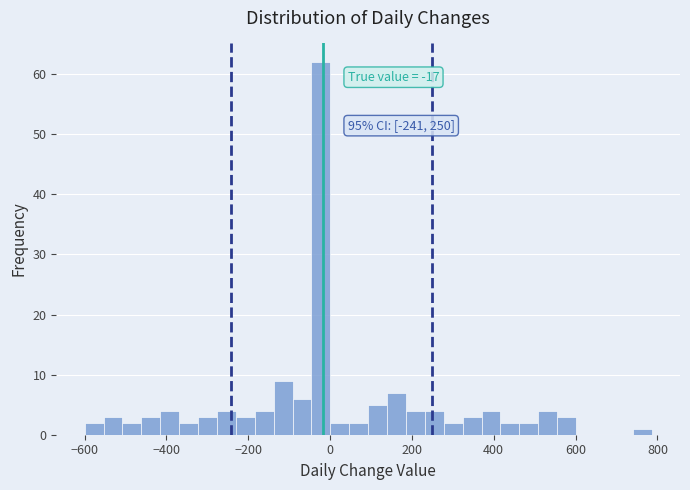

Around what value on the x-axis is the tallest bar? Give the approximate position of its centre, as read against the axis.

-20